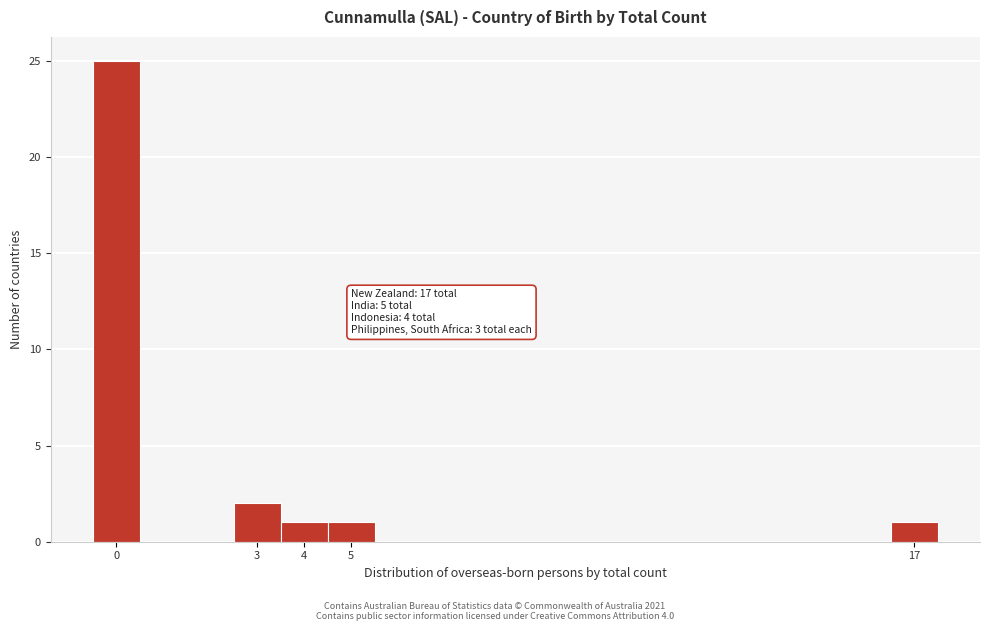

Which range on the x-axis has the tallest bar?

-0.5 to 0.5